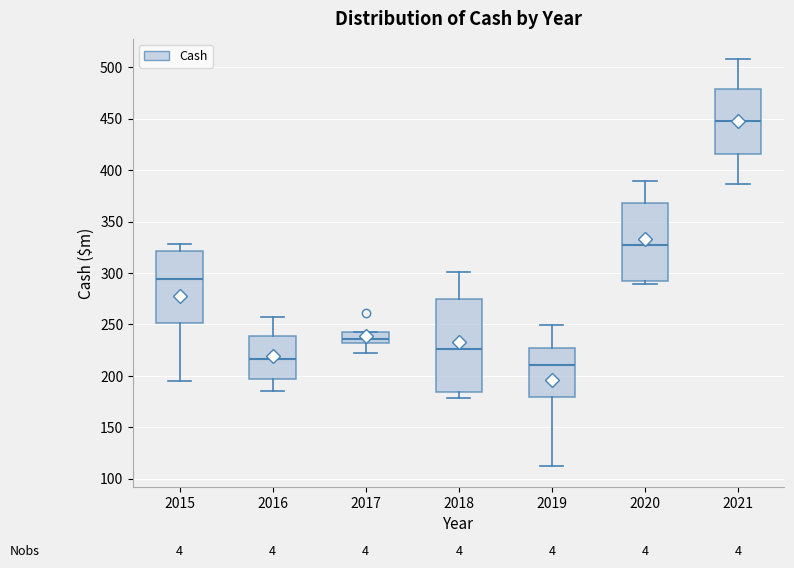

Comparing the boxes themselves (not the whiskers), which one is the tallest?

2018